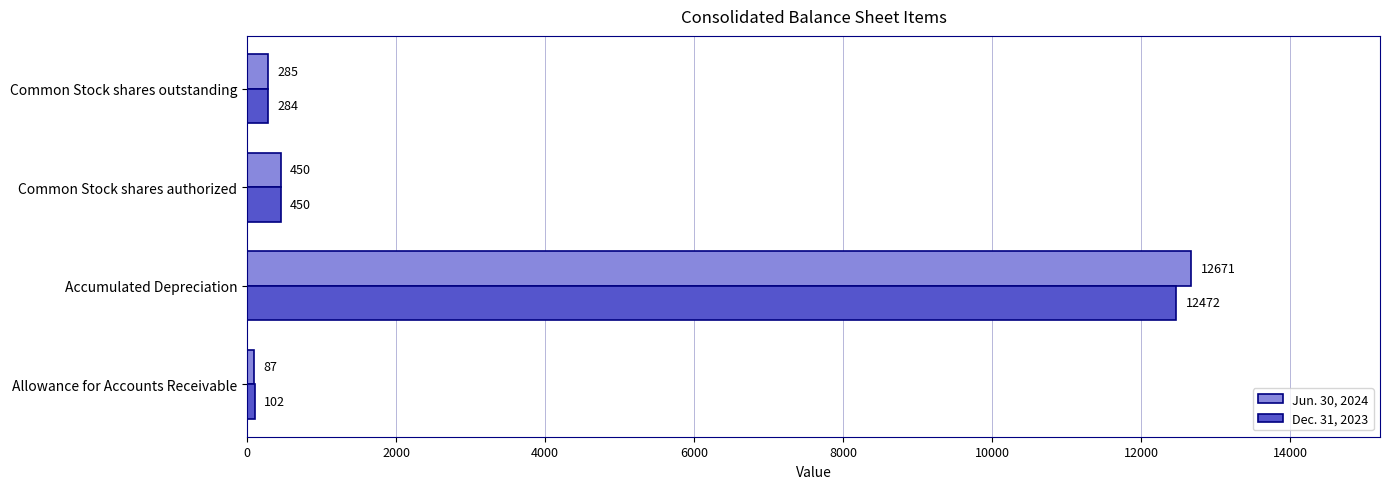

Which series has the widest spread of values?

Jun. 30, 2024